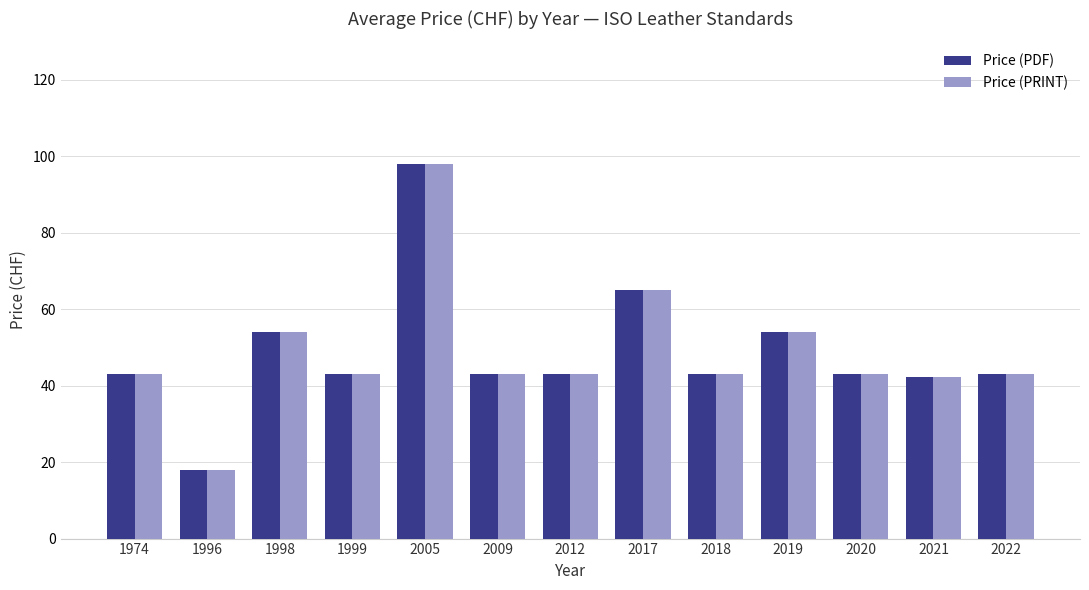

What is the value of the Price (PRINT) bar at the 8th from the left?

65.0